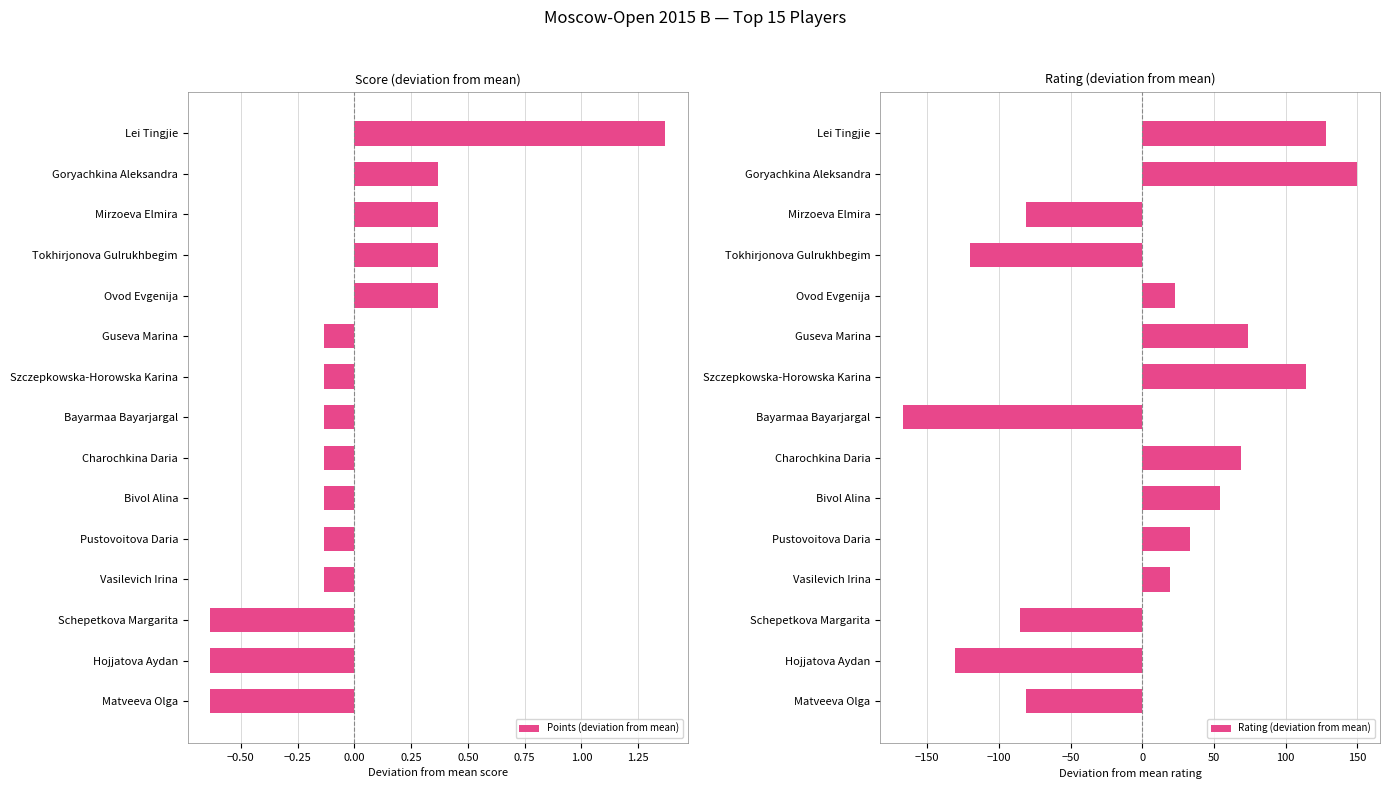

What is the maximum value shown in the chart?

150.1